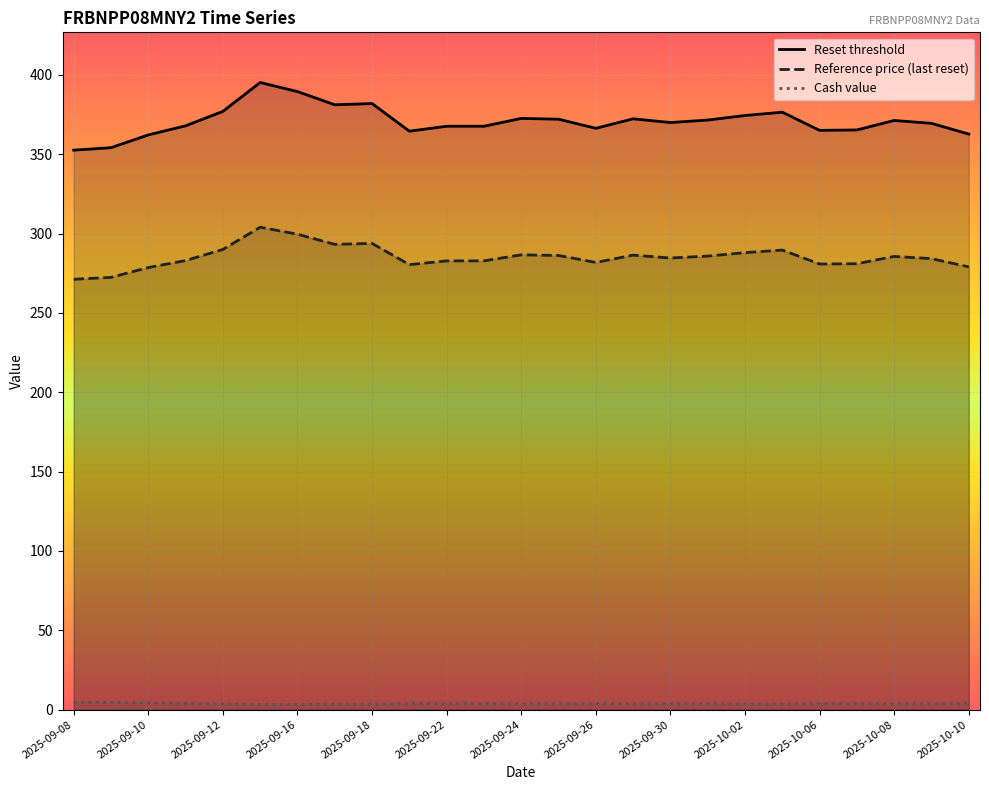

What is the difference between the Cash value values at 2025-09-08 and 21?

0.7